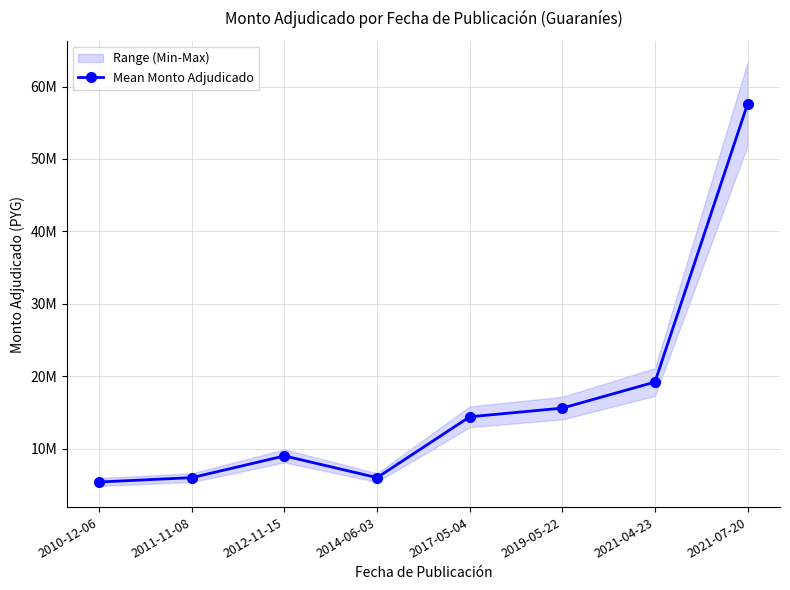

Read the value at 2017-05-04, to the nearest 50.

14400000